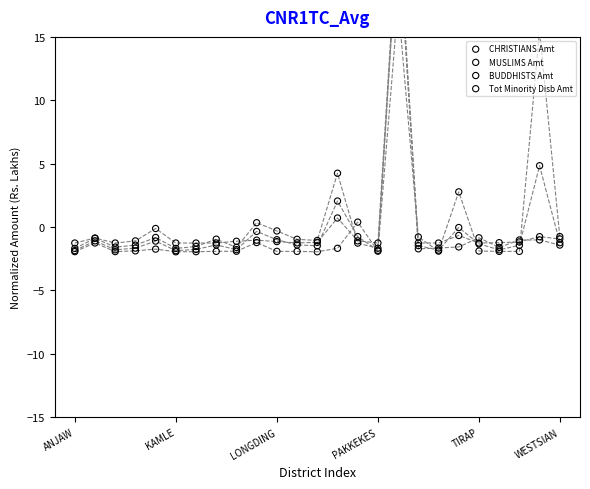

Is the value of Tot Minority Disb Amt at 10 greater than the value of BUDDHISTS Amt at 19?

No